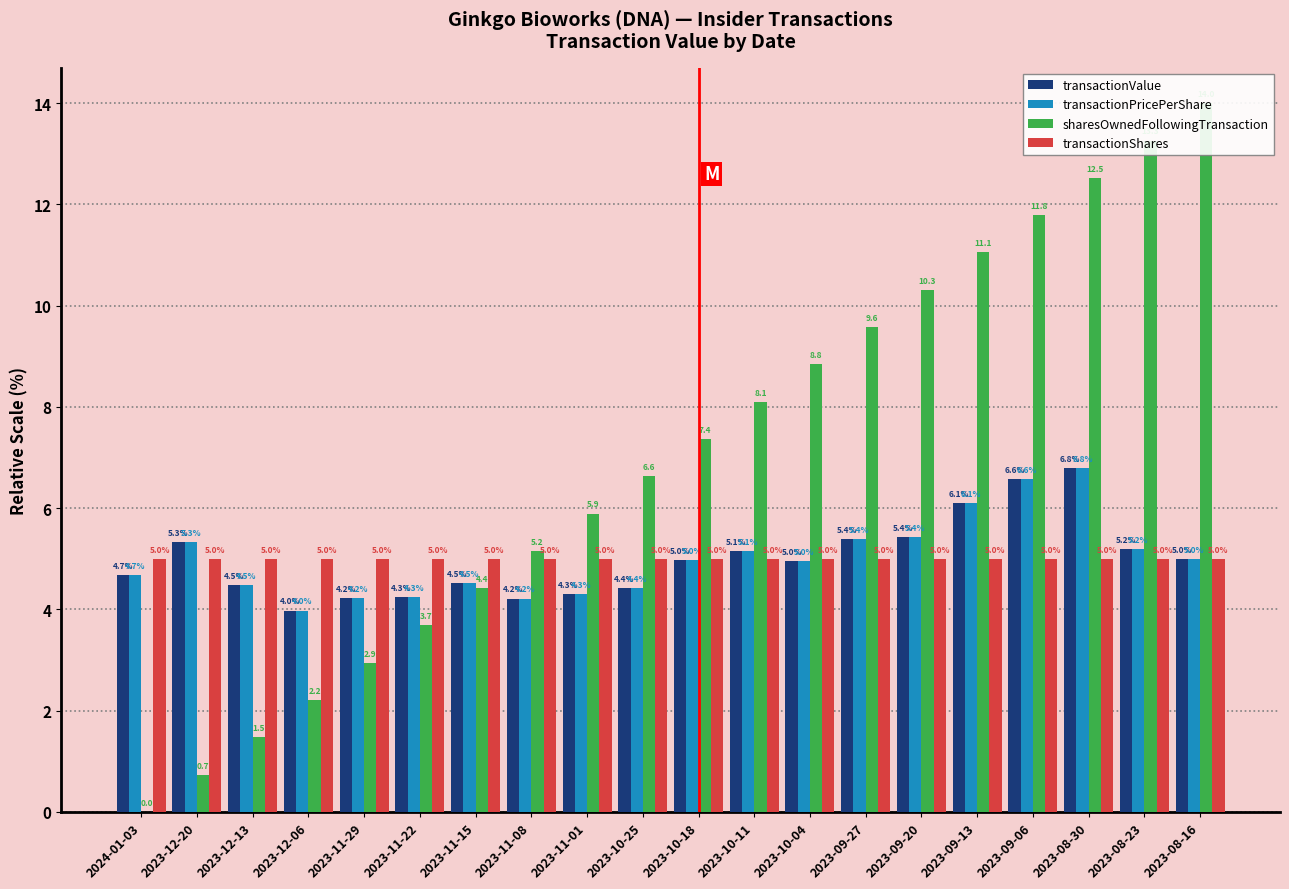

Reading right to left, what are all the values shown in this chart?

transactionValue: 2023-08-16=5.0	2023-08-23=5.2	2023-08-30=6.8	2023-09-06=6.6	2023-09-13=6.1	2023-09-20=5.4	2023-09-27=5.4	2023-10-04=5.0	2023-10-11=5.1	2023-10-18=5.0	2023-10-25=4.4	2023-11-01=4.3	2023-11-08=4.2	2023-11-15=4.5	2023-11-22=4.3	2023-11-29=4.2	2023-12-06=4.0	2023-12-13=4.5	2023-12-20=5.3	2024-01-03=4.7
transactionPricePerShare: 2023-08-16=5.0	2023-08-23=5.2	2023-08-30=6.8	2023-09-06=6.6	2023-09-13=6.1	2023-09-20=5.4	2023-09-27=5.4	2023-10-04=5.0	2023-10-11=5.1	2023-10-18=5.0	2023-10-25=4.4	2023-11-01=4.3	2023-11-08=4.2	2023-11-15=4.5	2023-11-22=4.3	2023-11-29=4.2	2023-12-06=4.0	2023-12-13=4.5	2023-12-20=5.3	2024-01-03=4.7
sharesOwnedFollowingTransaction: 2023-08-16=14.0	2023-08-23=13.3	2023-08-30=12.5	2023-09-06=11.8	2023-09-13=11.1	2023-09-20=10.3	2023-09-27=9.6	2023-10-04=8.8	2023-10-11=8.1	2023-10-18=7.4	2023-10-25=6.6	2023-11-01=5.9	2023-11-08=5.2	2023-11-15=4.4	2023-11-22=3.7	2023-11-29=2.9	2023-12-06=2.2	2023-12-13=1.5	2023-12-20=0.7	2024-01-03=0.0
transactionShares: 2023-08-16=5.0	2023-08-23=5.0	2023-08-30=5.0	2023-09-06=5.0	2023-09-13=5.0	2023-09-20=5.0	2023-09-27=5.0	2023-10-04=5.0	2023-10-11=5.0	2023-10-18=5.0	2023-10-25=5.0	2023-11-01=5.0	2023-11-08=5.0	2023-11-15=5.0	2023-11-22=5.0	2023-11-29=5.0	2023-12-06=5.0	2023-12-13=5.0	2023-12-20=5.0	2024-01-03=5.0